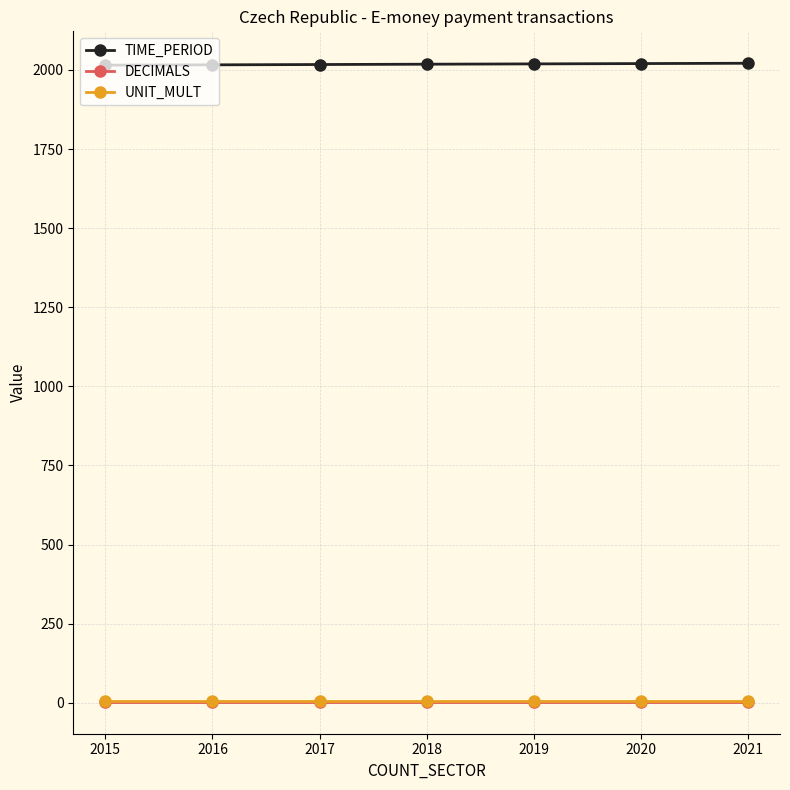

Does the chart have visible grid lines?

Yes